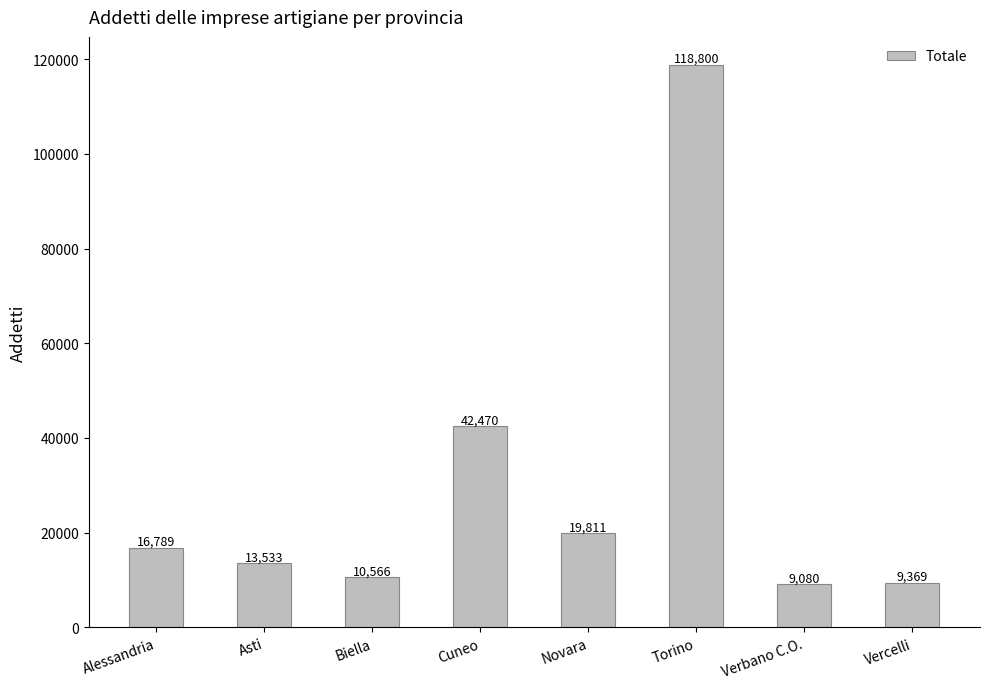

Rank the categories by value from lowest to highest.

Verbano C.O., Vercelli, Biella, Asti, Alessandria, Novara, Cuneo, Torino